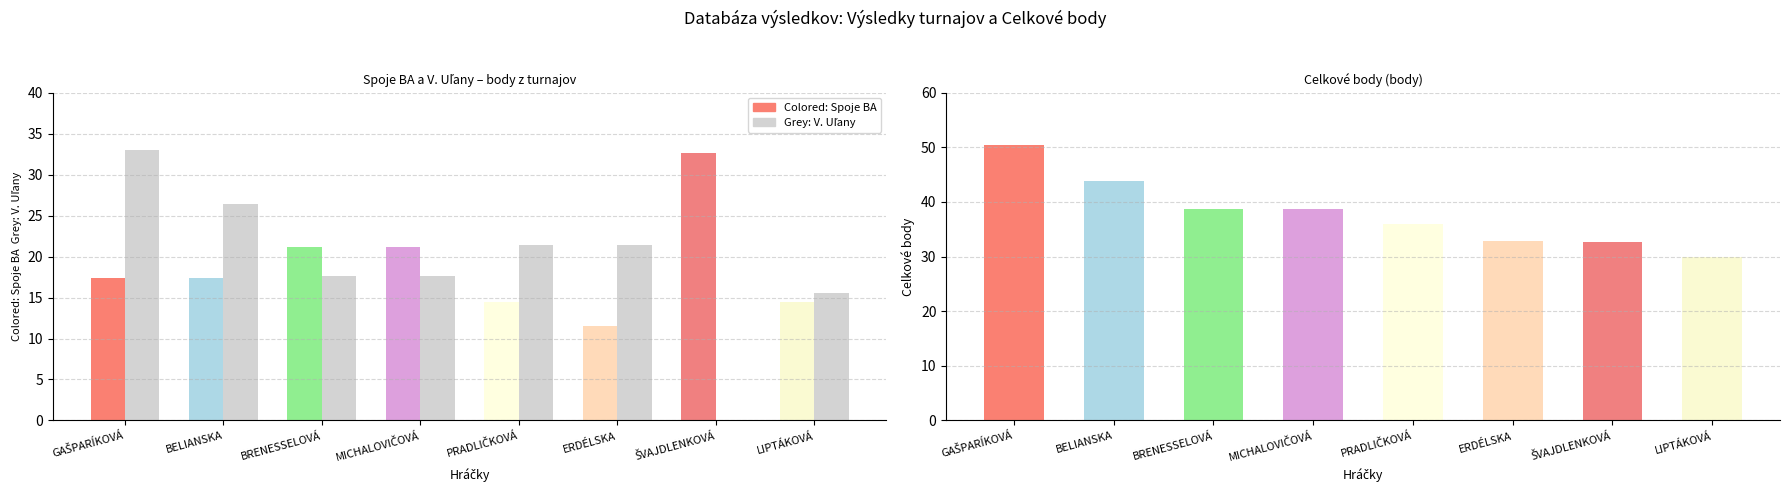

The V. Uľany (DOR2) series shows 45.0 at BELIANSKA SARAH. True or false?

False